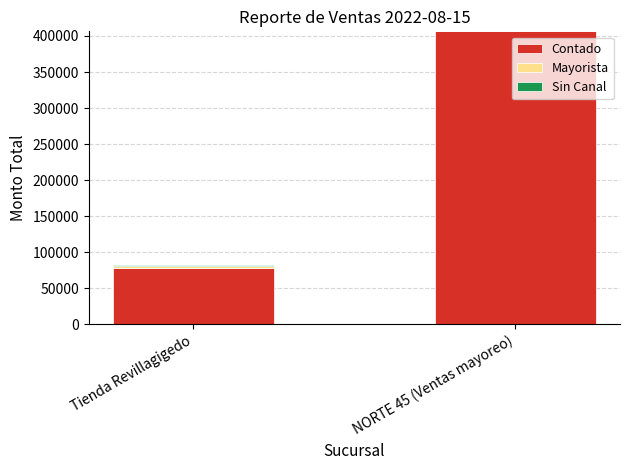

At which category is the sum across all series the highest?

NORTE 45 (Ventas mayoreo)